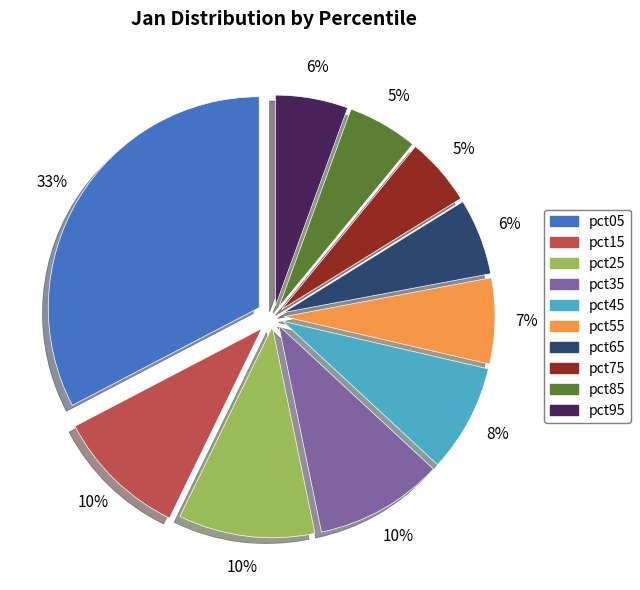

Combined, do pct05 and pct65 account for over 50%?

No